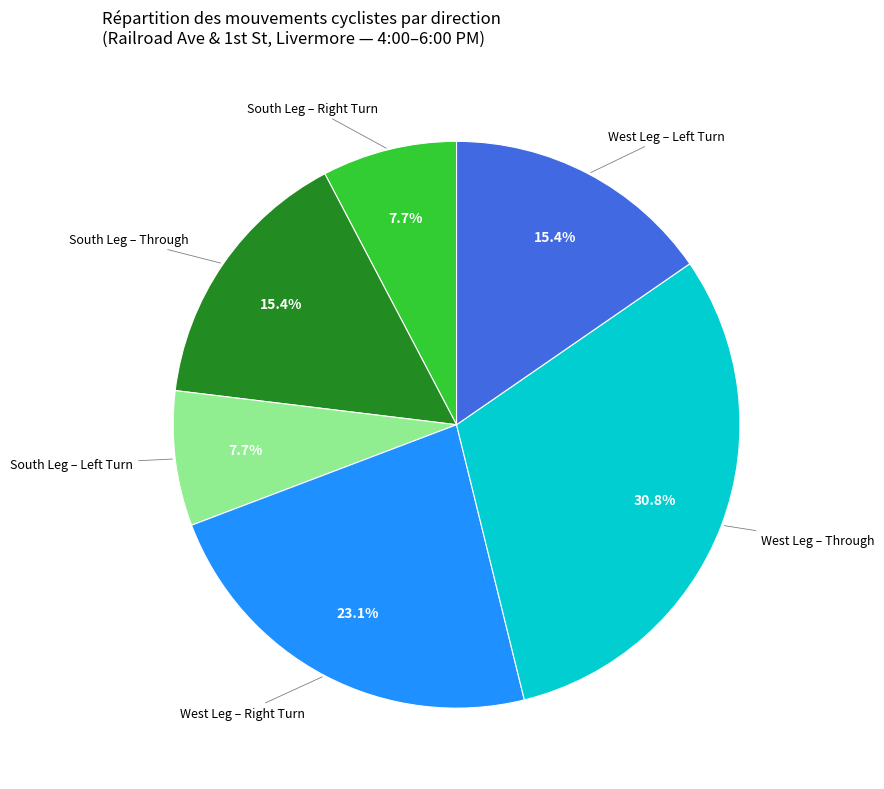

Is there a majority slice in this chart?

No